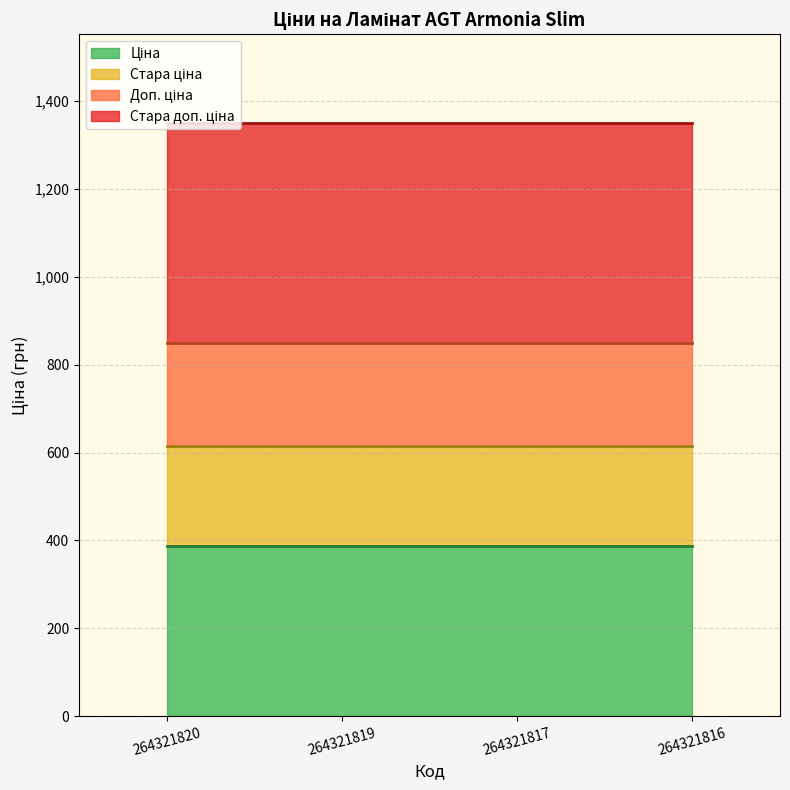

What is the total value across all series at 264321820?

1349.8